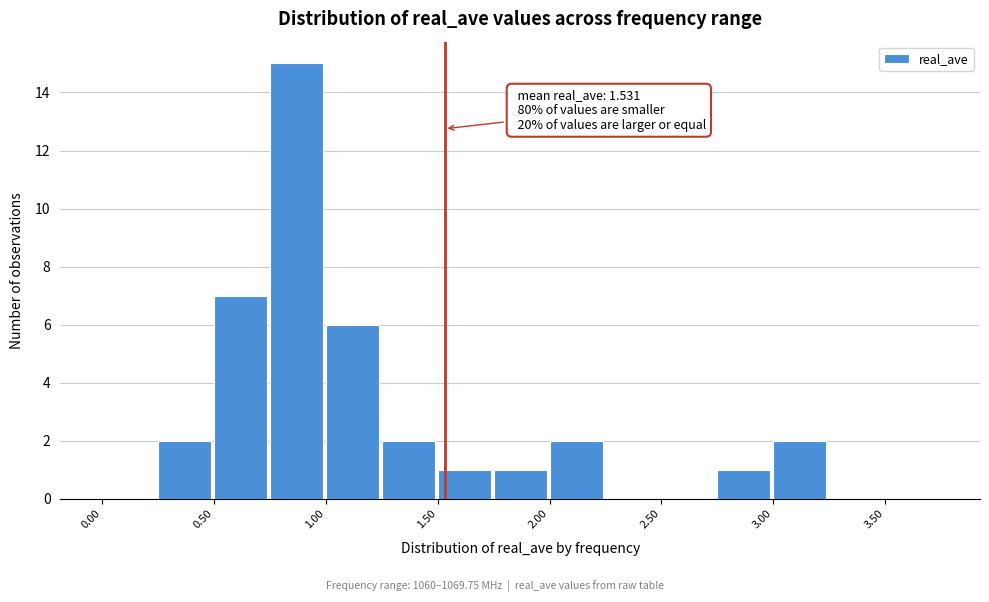

Over which range of the x-axis is the bar tallest?

0.75 to 1.00